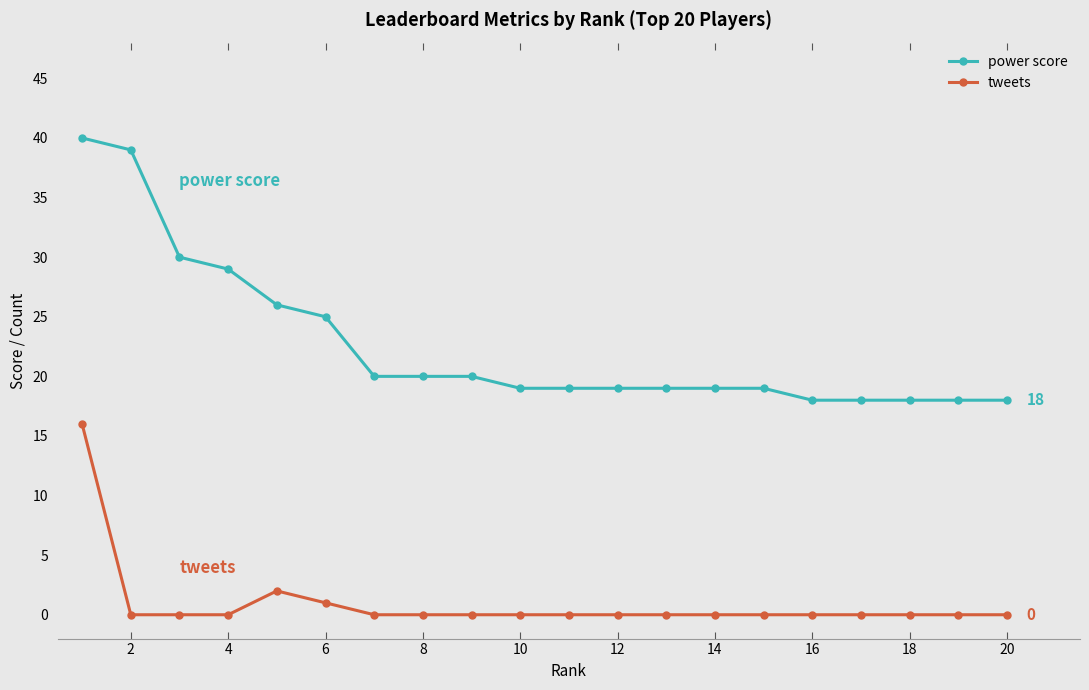

True or false: power score and tweets intersect in this chart.

False